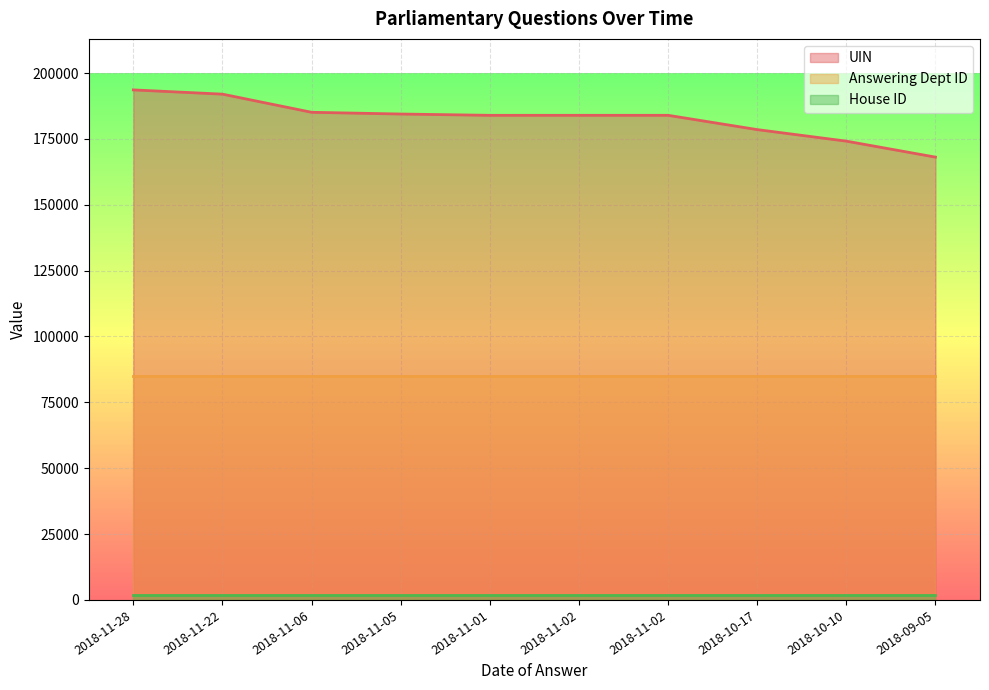

Which series has the widest spread of values?

UIN